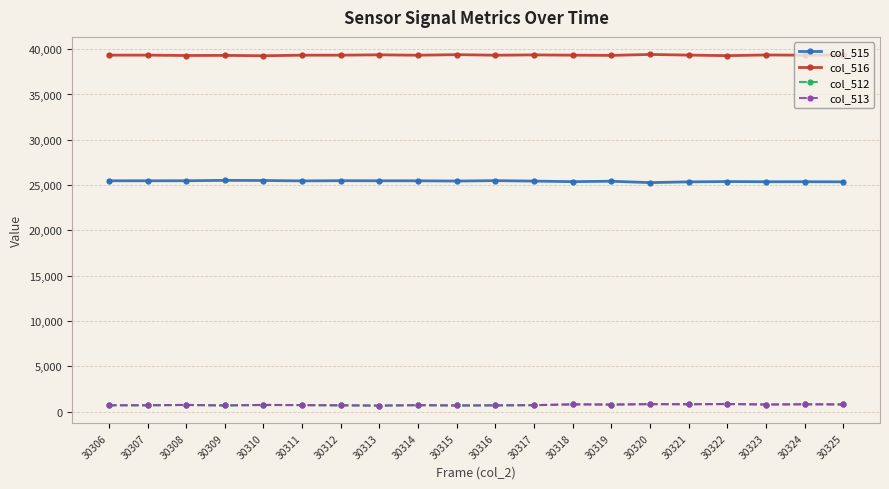

What is the difference between the maximum and second lowest values in the col_512 series?

166